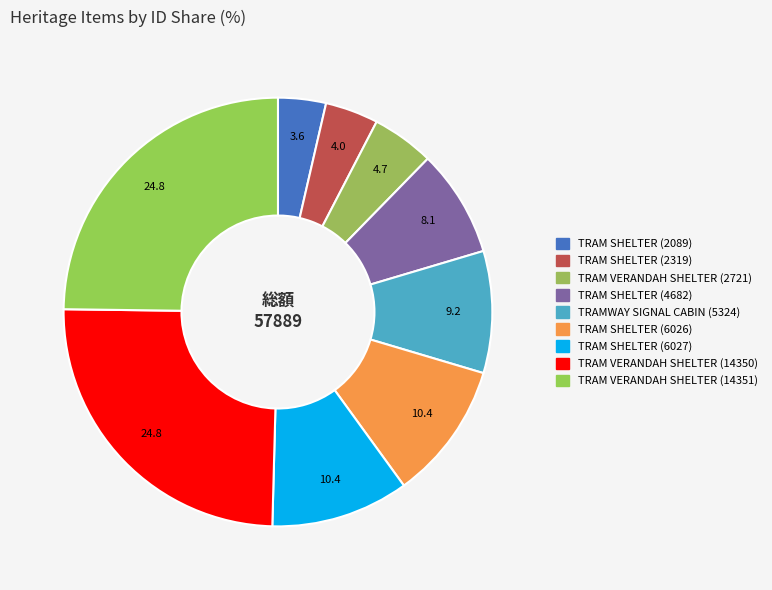

Between TRAM VERANDAH SHELTER (14350) and TRAM SHELTER (2089), which is larger?

TRAM VERANDAH SHELTER (14350)